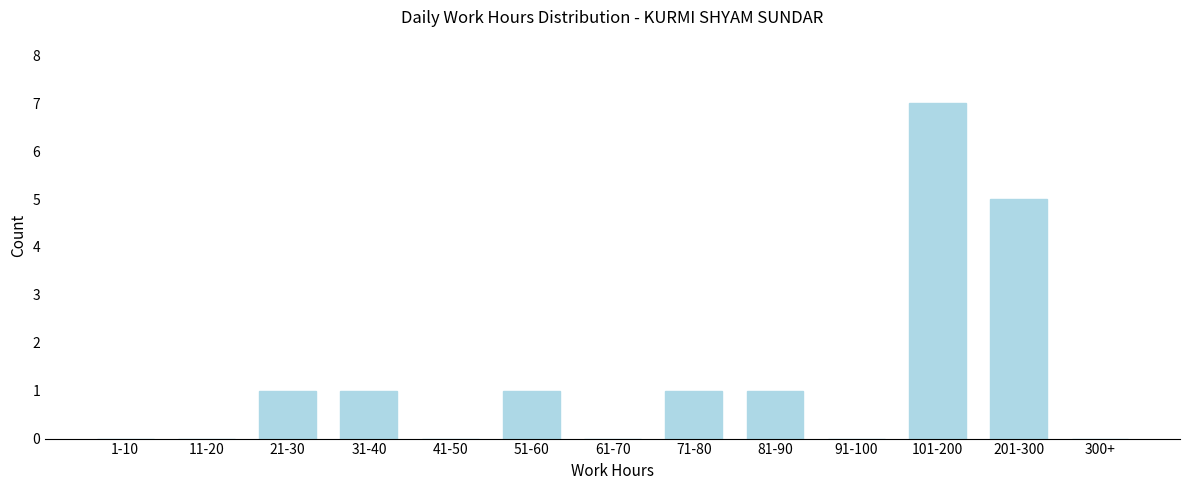

Reading left to right, extract all data points from this chart.

1-10=0	11-20=0	21-30=1	31-40=1	41-50=0	51-60=1	61-70=0	71-80=1	81-90=1	91-100=0	101-200=7	201-300=5	300+=0